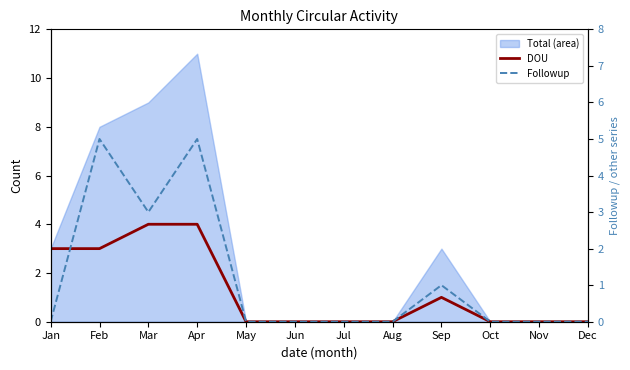

The value of DOU at Jun is 0. True or false?

True